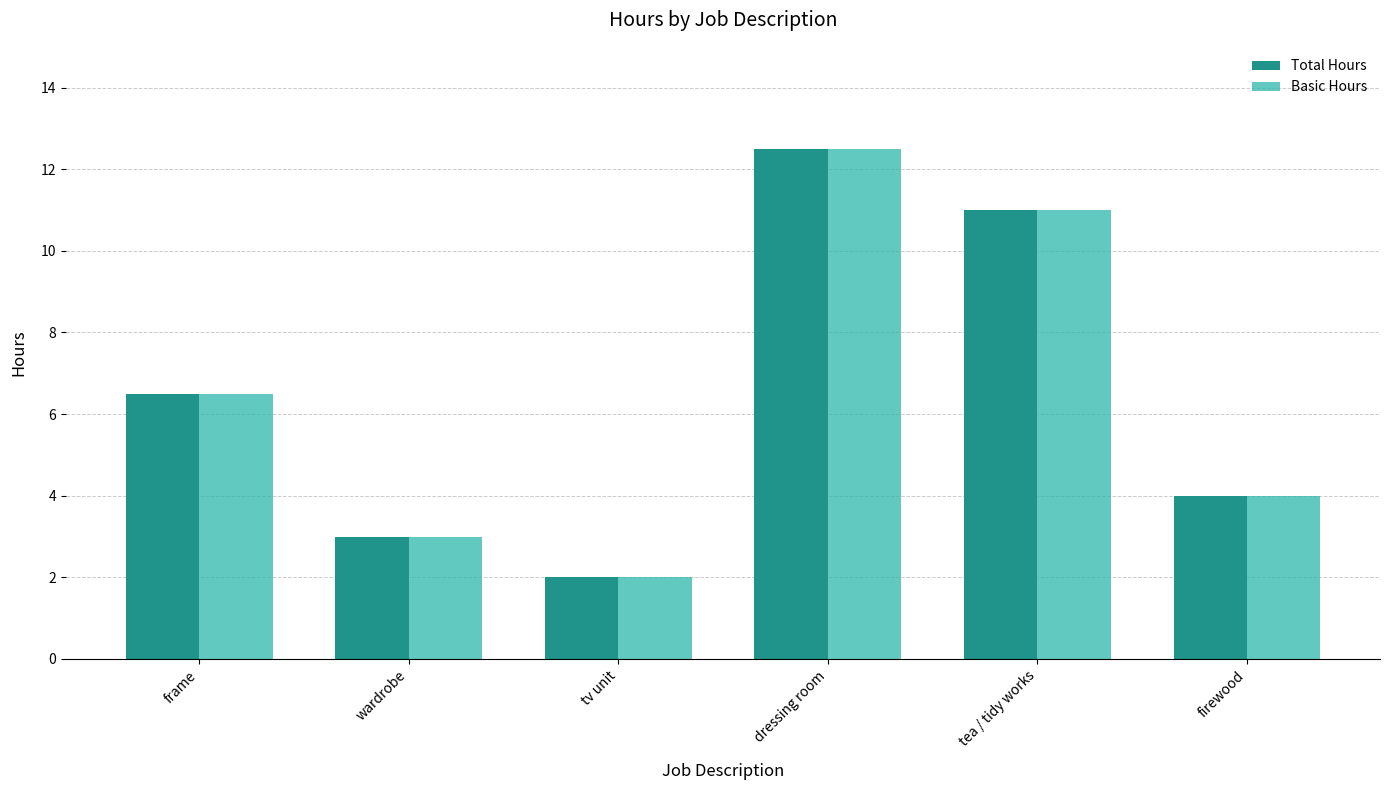

At which label is Total Hours closest to 7?

frame